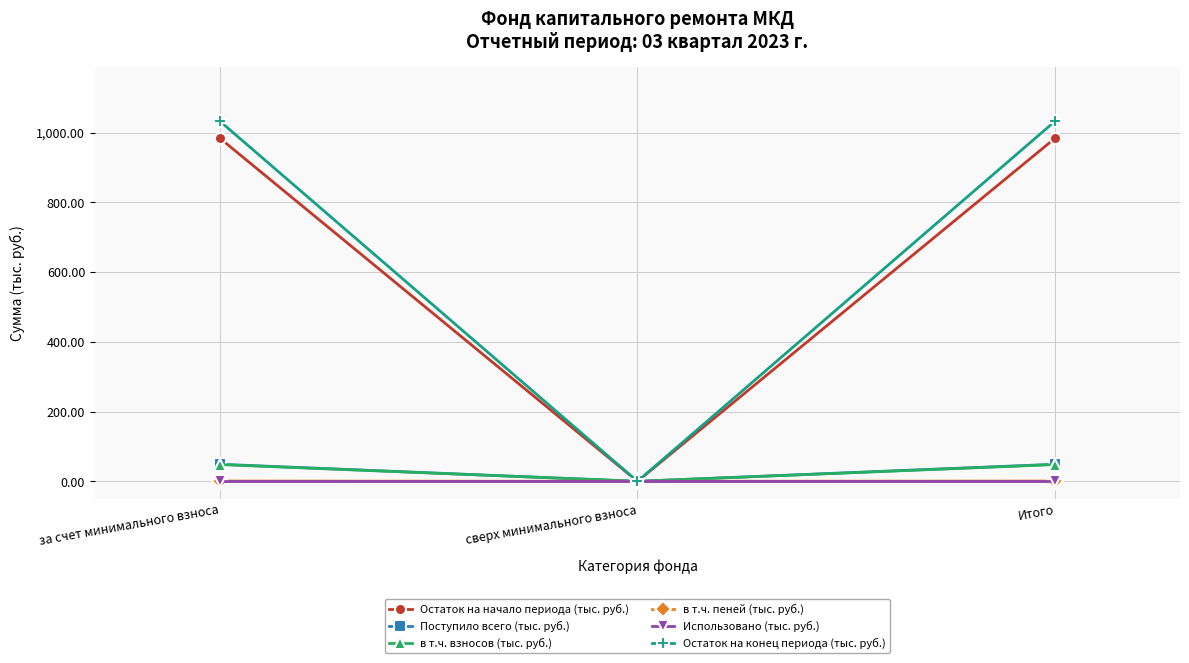

Which series has the largest range (max minus min)?

Остаток на конец периода (тыс. руб.)